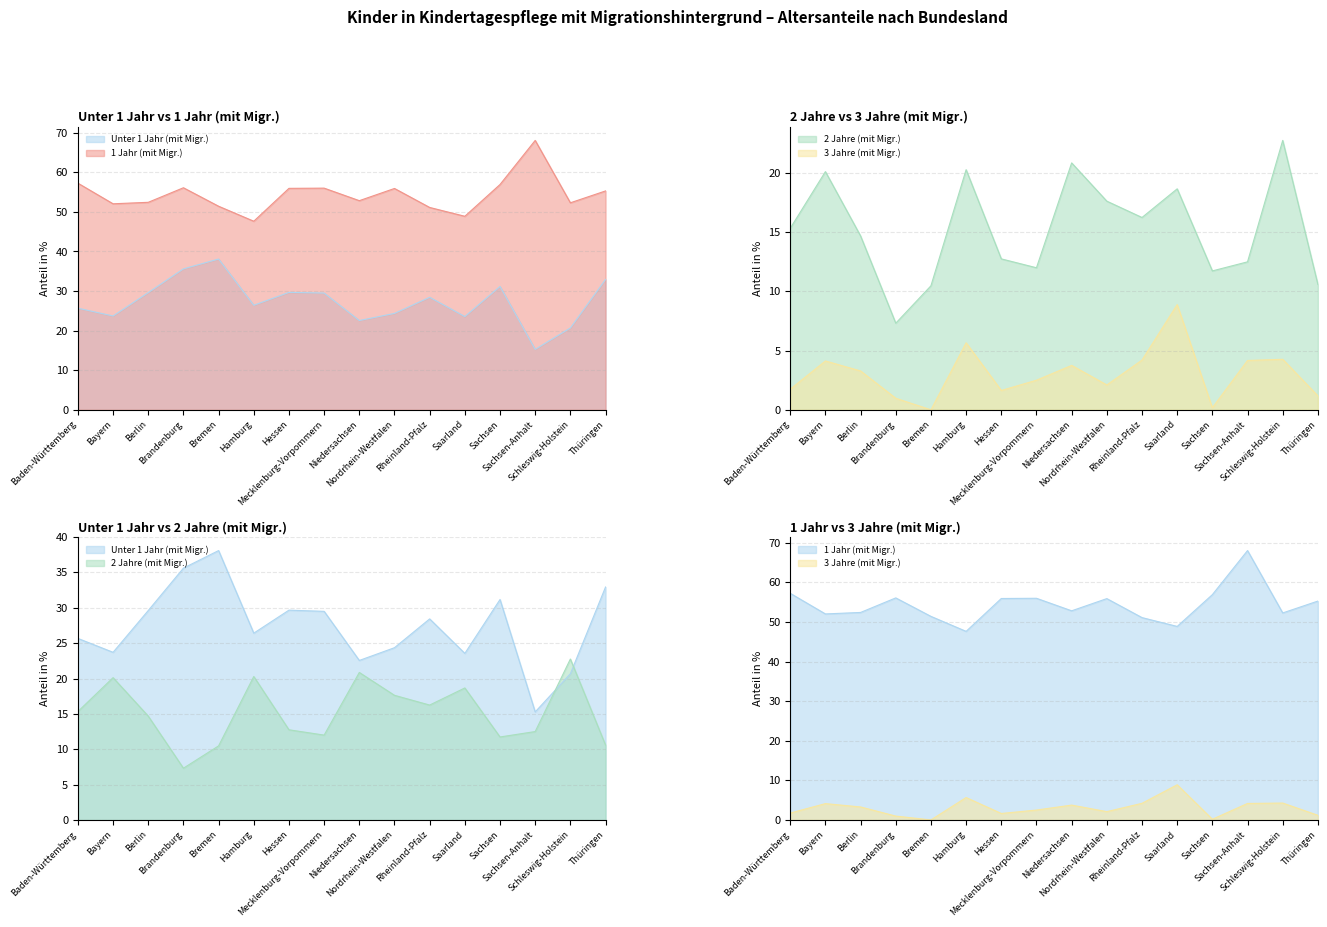

What is the sum of all 2 Jahre (mit Migr.) values?

243.9